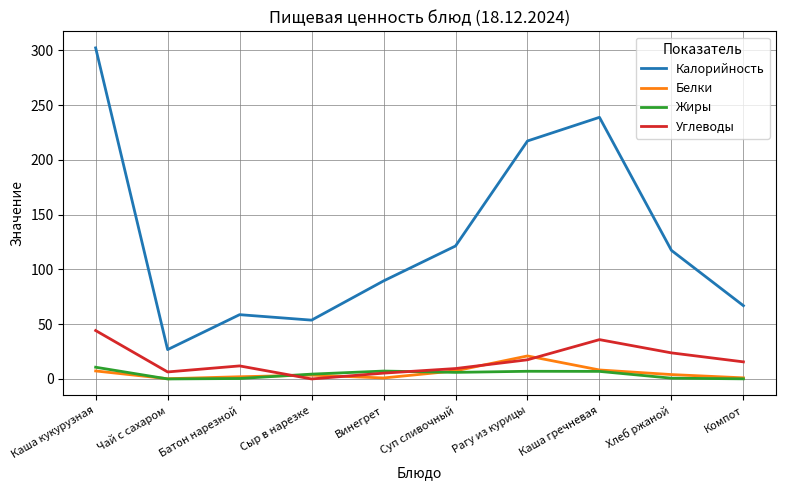

What is the maximum value for Белки?

21.0